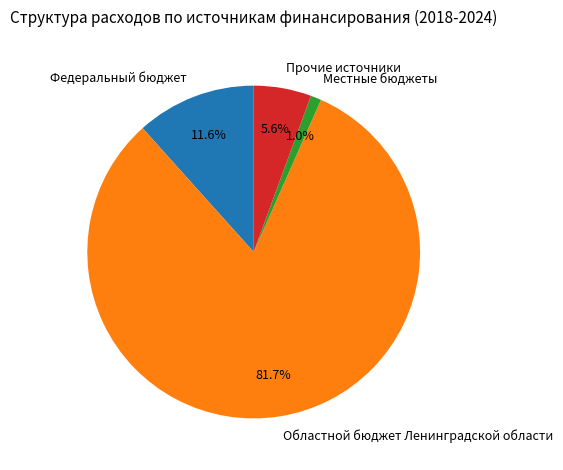

Does Местные бюджеты account for over 50% of the chart?

No